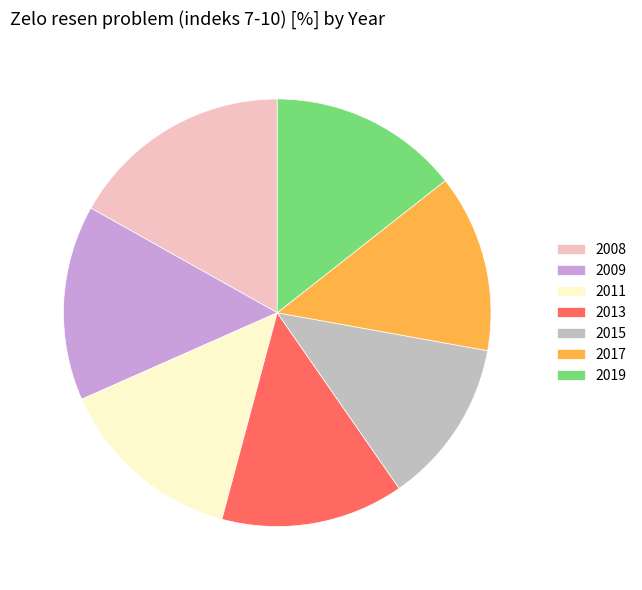

Is there any slice that represents more than half of the pie?

No